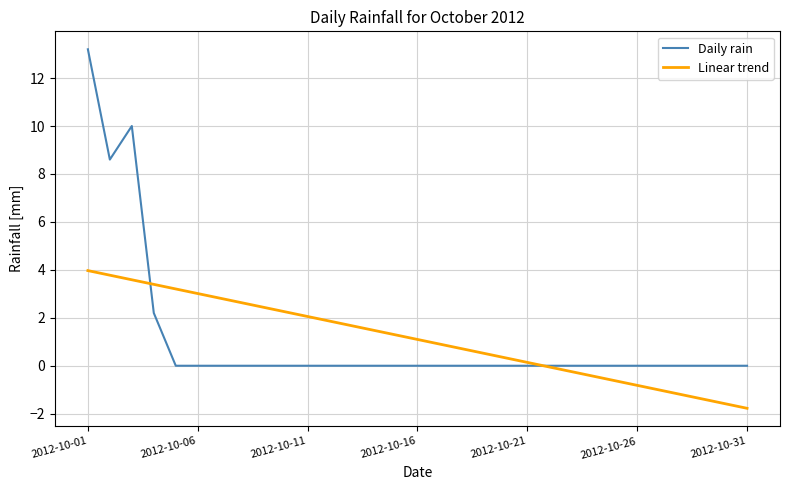

List the series in order of their peak value, lowest first.

Linear trend, Daily rain